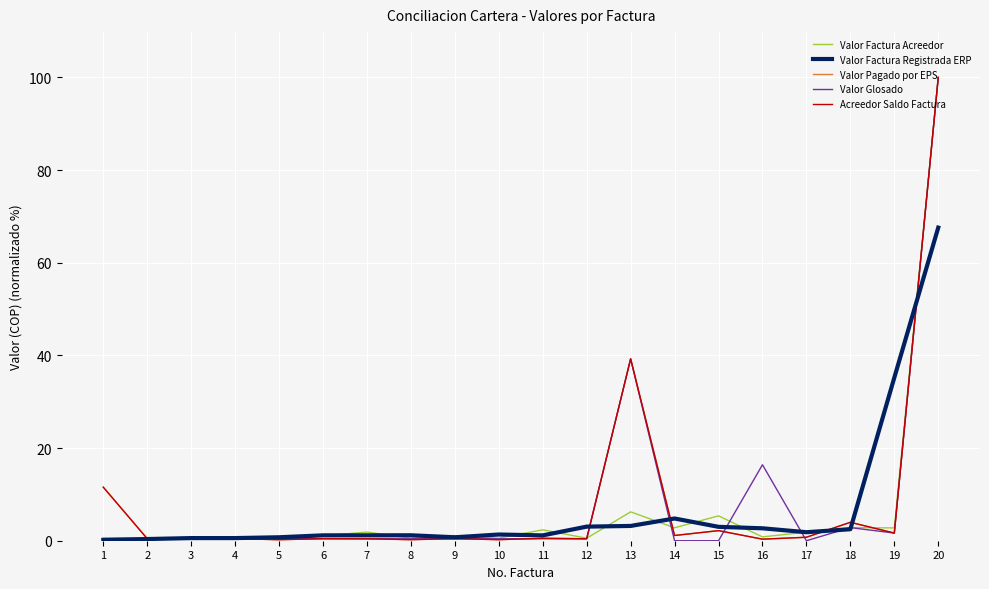

Is this an area chart (filled region under the line)?

No